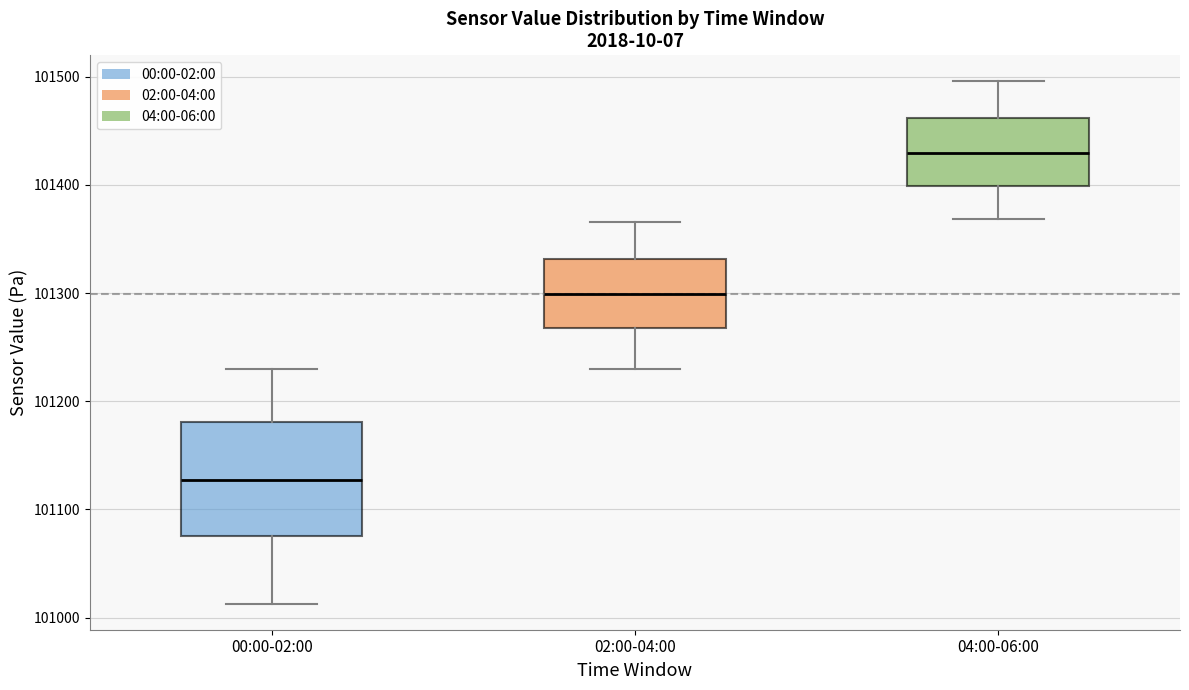

Where does the upper whisker of the box for 02:00-04:00 end on the y-axis? The values are not printed on the chart, so give them approximately, as read against the axis.

101370